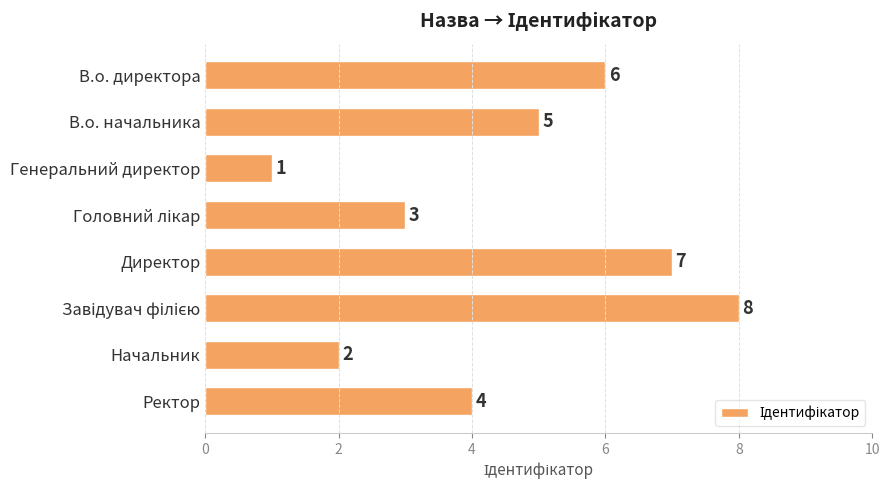

Which category has the lowest value across all series?

Генеральний директор